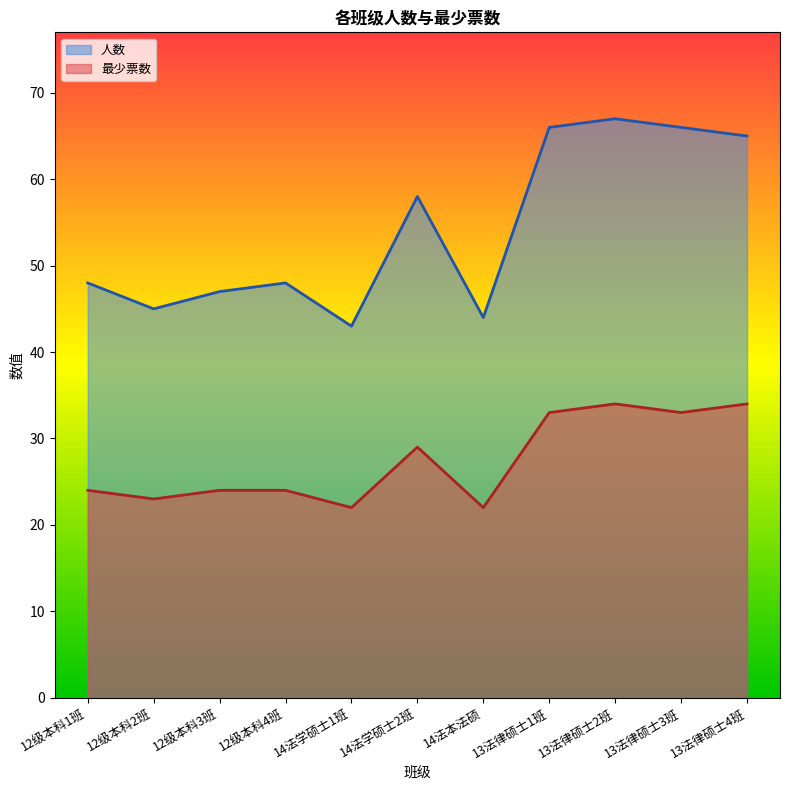

What is the sum of the 最少票数 values at 13法律硕士1班 and 12级本科3班?

57